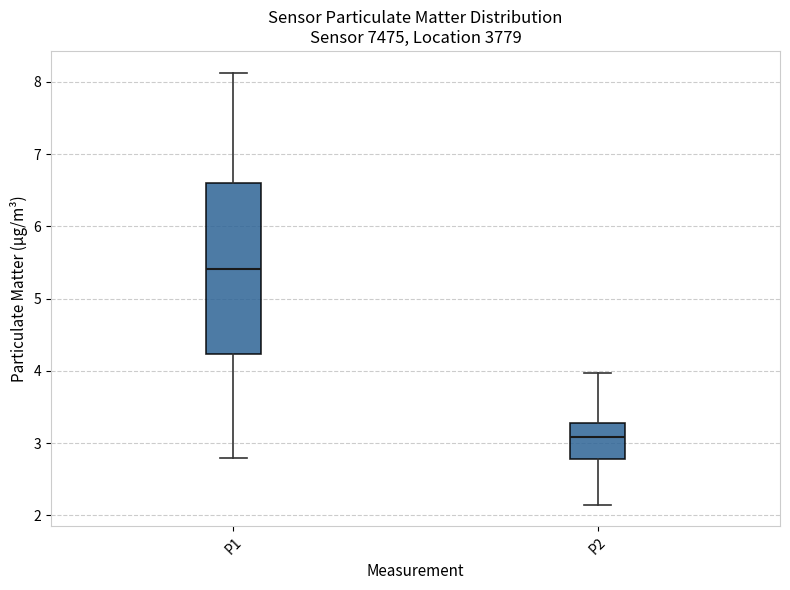

Reading left to right, transcribe this box plot: for each box, give where its median line is, the range the box spans, and where its two whiskers end, as read against the y-axis. The values are not printed on the chart, so give them approximately, as read against the axis.

P1: median 5.4, box 4.2 to 6.6, whiskers 2.8 to 8.1
P2: median 3.1, box 2.8 to 3.3, whiskers 2.2 to 4.0